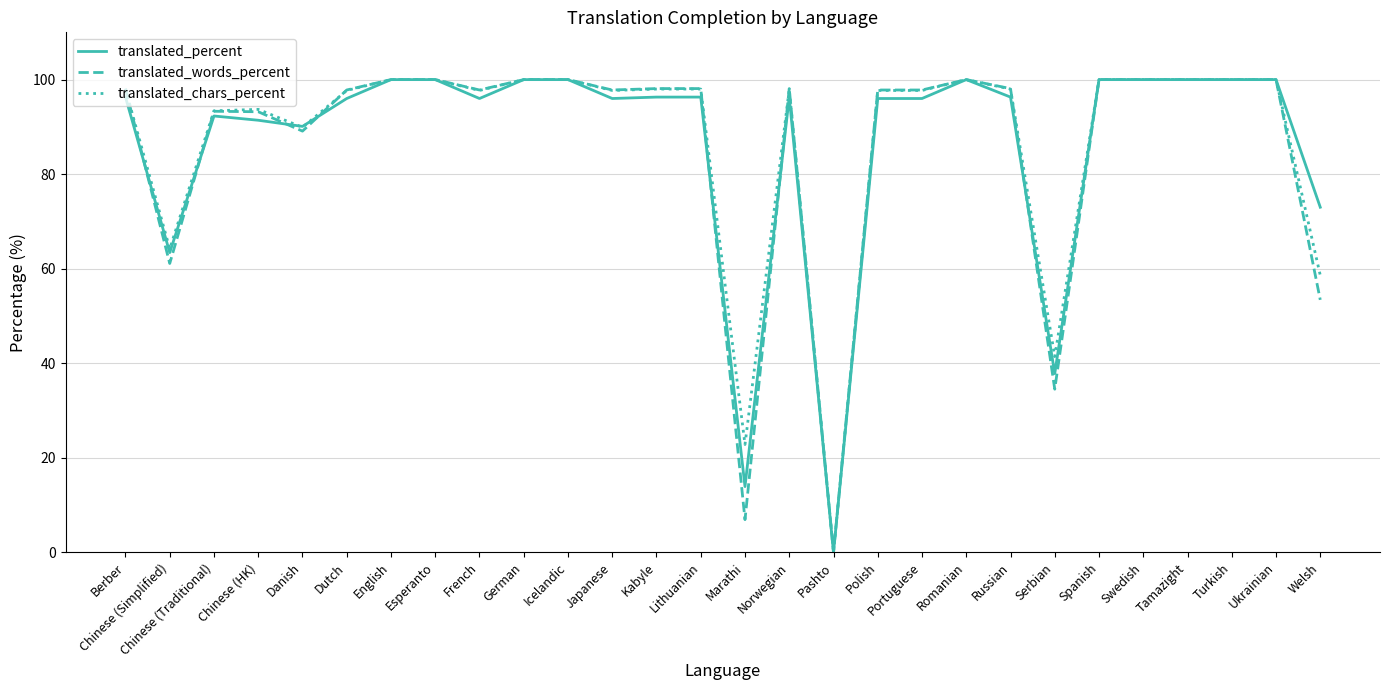

True or false: translated_percent has a value of 96.0 at Portuguese.

True